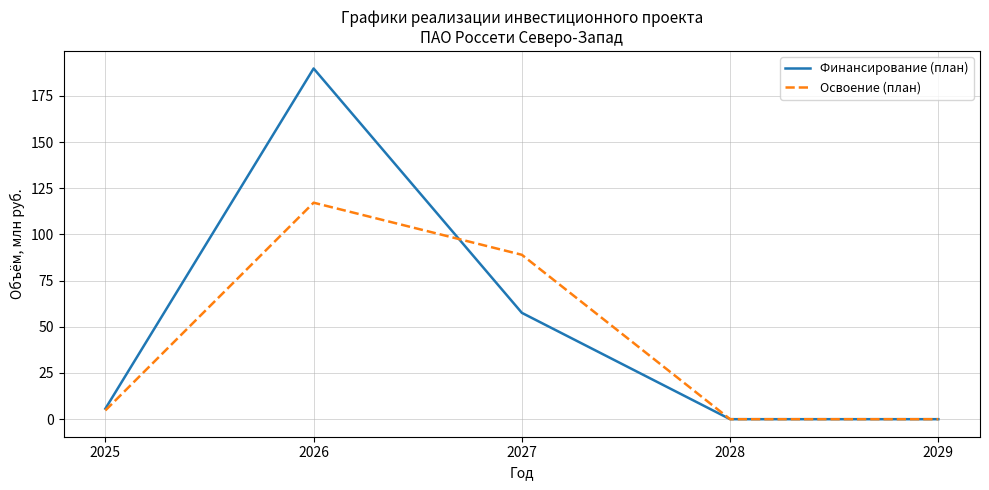

List the series in order of their peak value, lowest first.

Освоение (план), Финансирование (план)